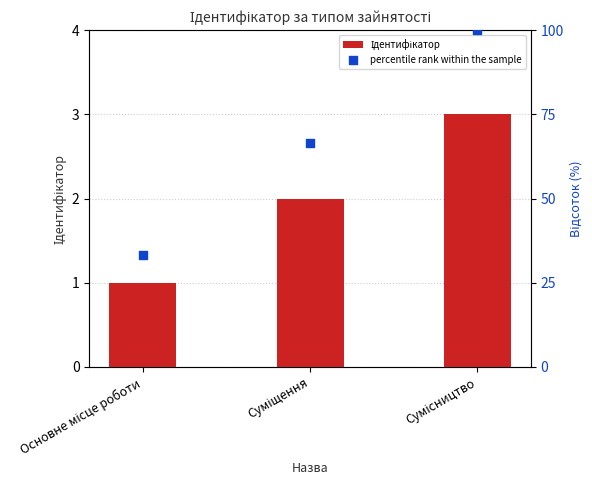

Which series contains the highest Y value?

percentile rank within the sample